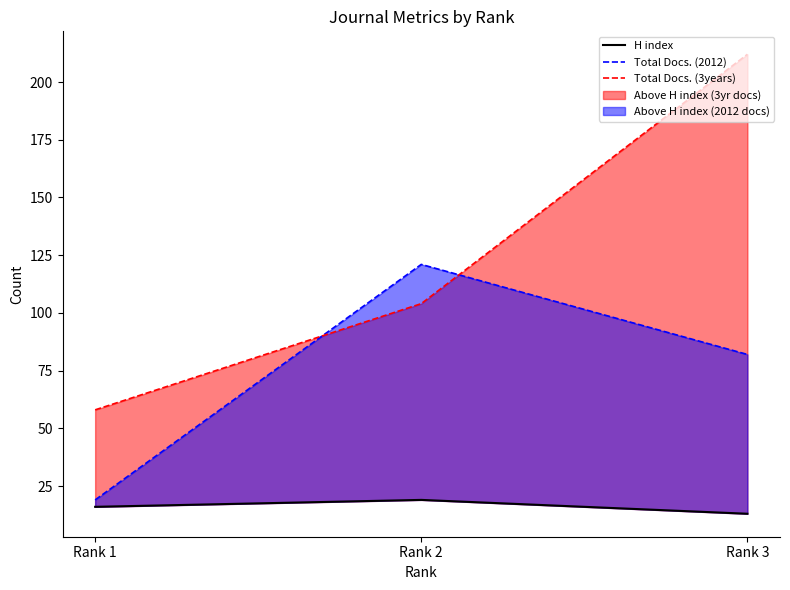

What is the difference between the Total Docs. (3years) values at Rank 2 and Rank 3?

108